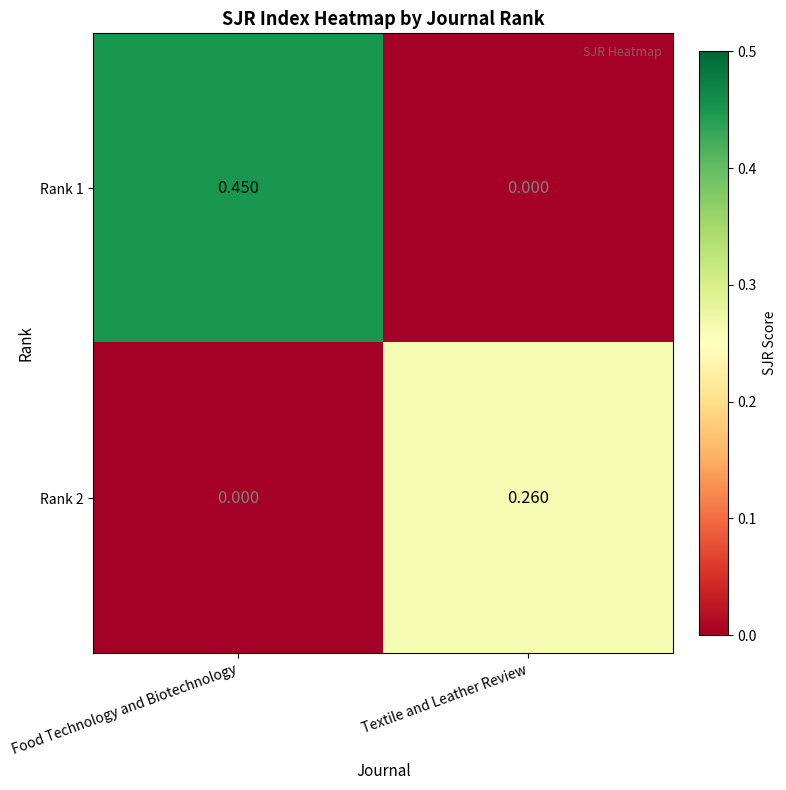

At Food Technology and Biotechnology, list the series in order from largest to smallest.

Rank 1, Rank 2